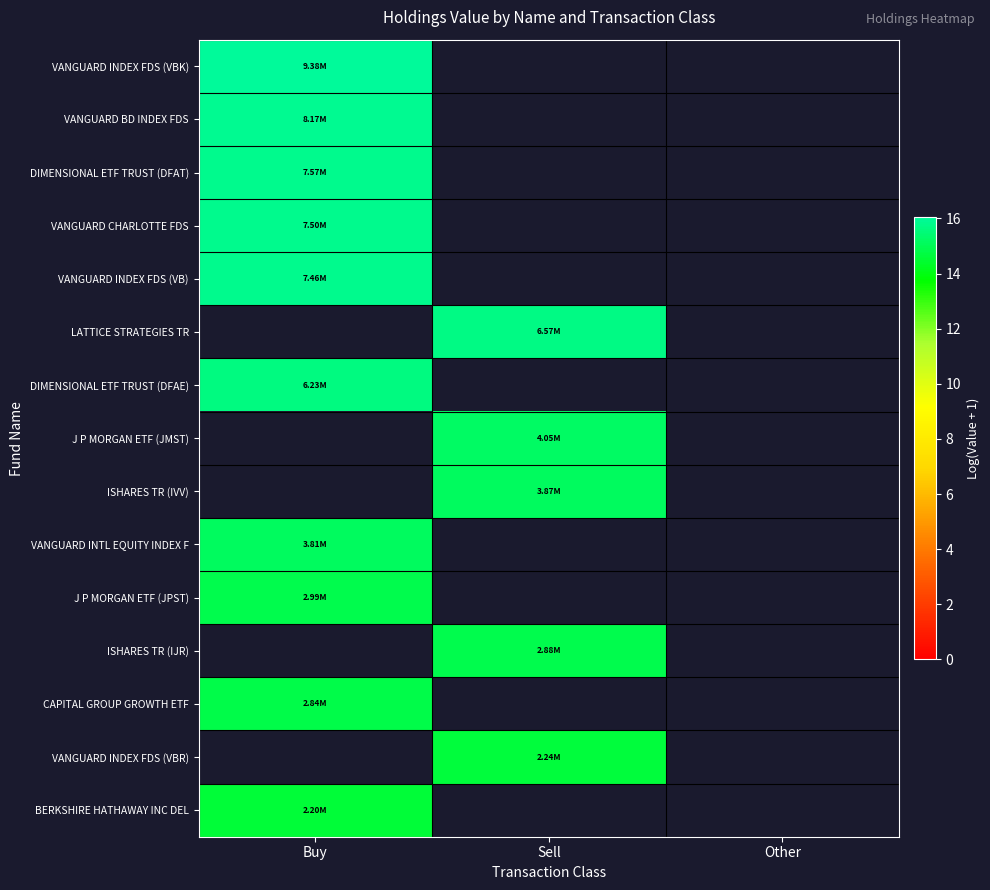

What is the maximum value shown in the chart?

16.1